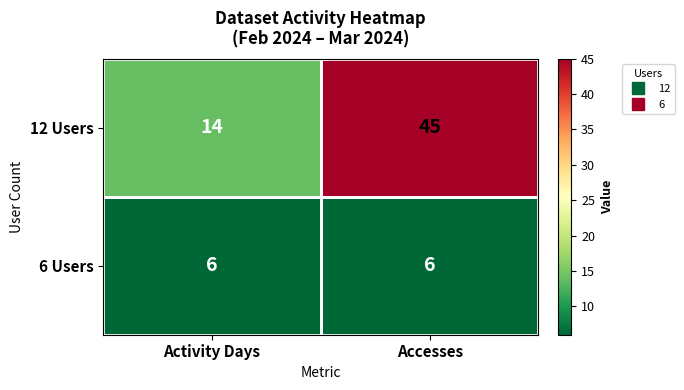

What is the minimum value shown in the chart?

6